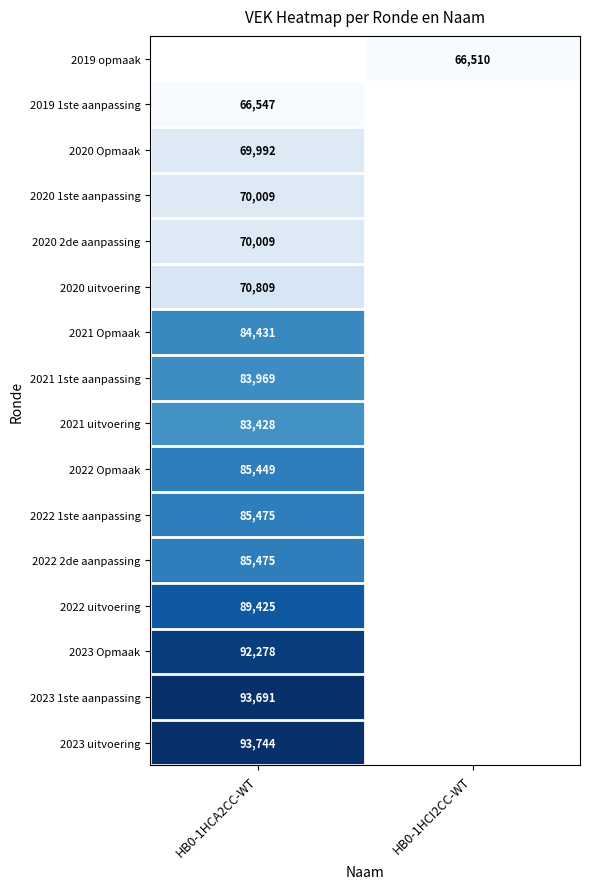

What is the greatest value displayed?

93744.0